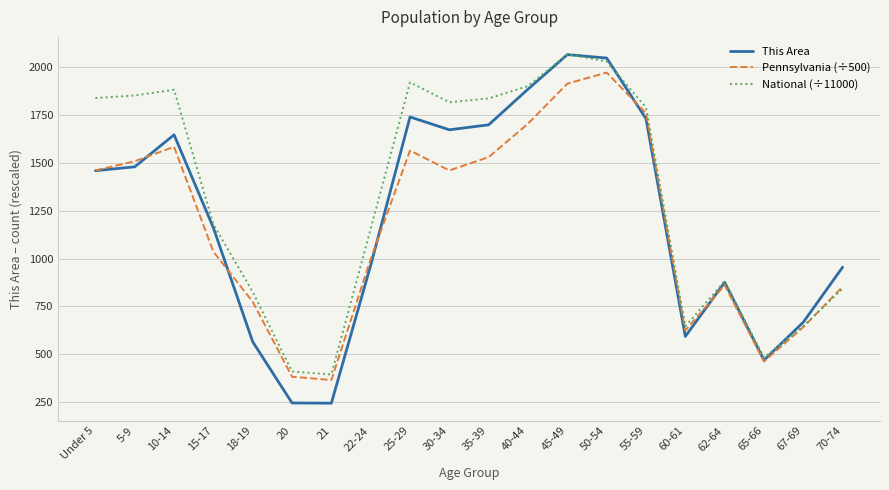

True or false: National (÷11000) has a value of 882.2 at 62-64.

True